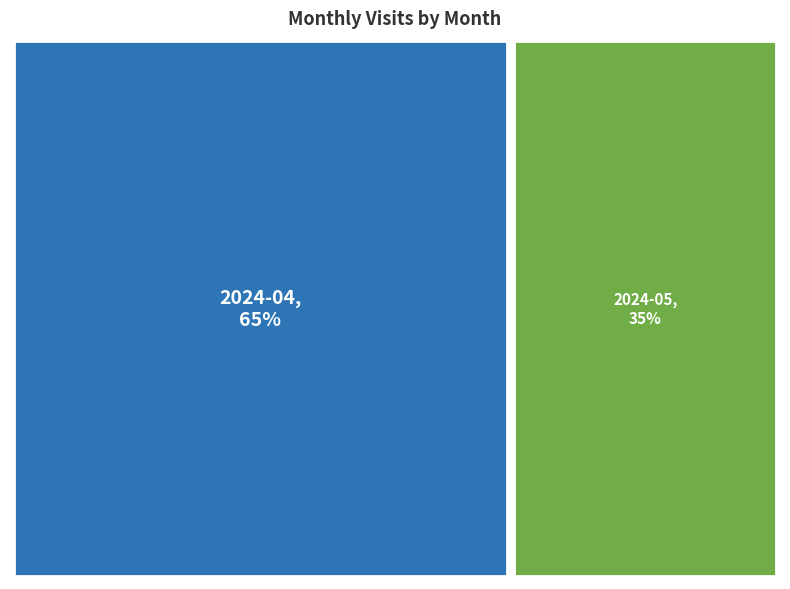

What is the largest slice in the pie chart?

2024-04 (ID: 30222989)